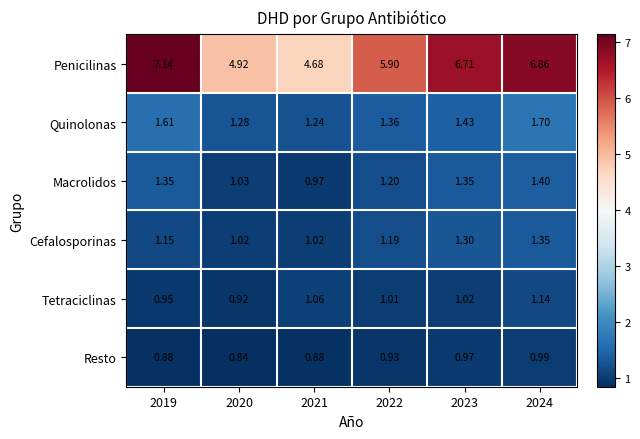

Which label corresponds to the largest value in the chart?

2019